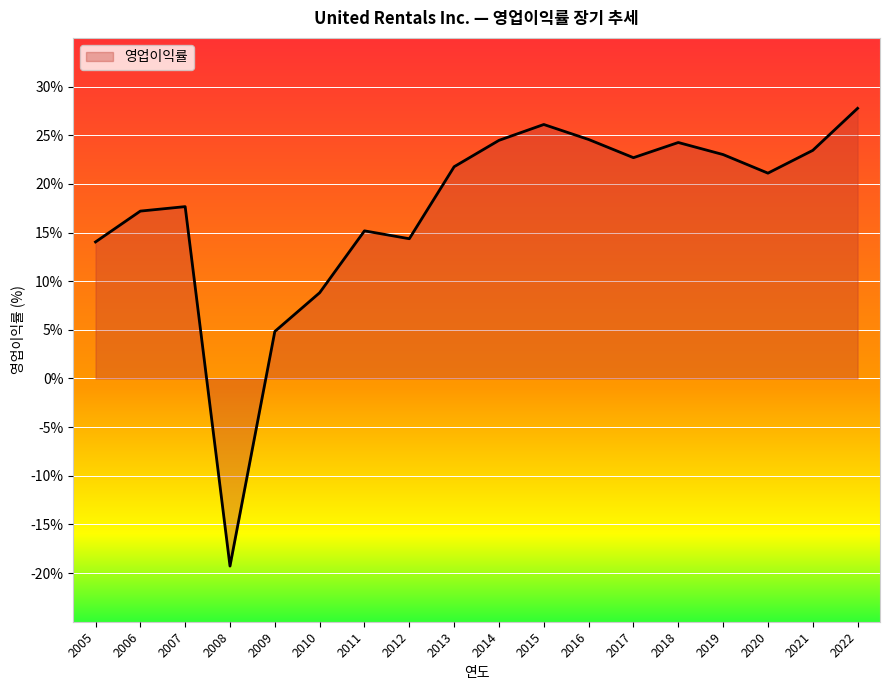

Rank the categories by value from highest to lowest.

2022, 2015, 2016, 2014, 2018, 2021, 2019, 2017, 2013, 2020, 2007, 2006, 2011, 2012, 2005, 2010, 2009, 2008